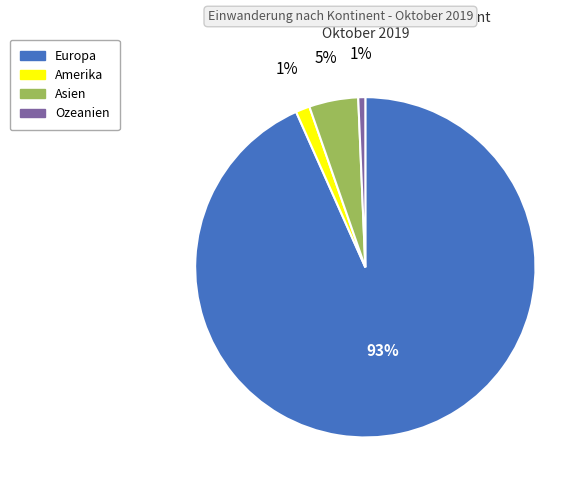

Is there a majority slice in this chart?

Yes